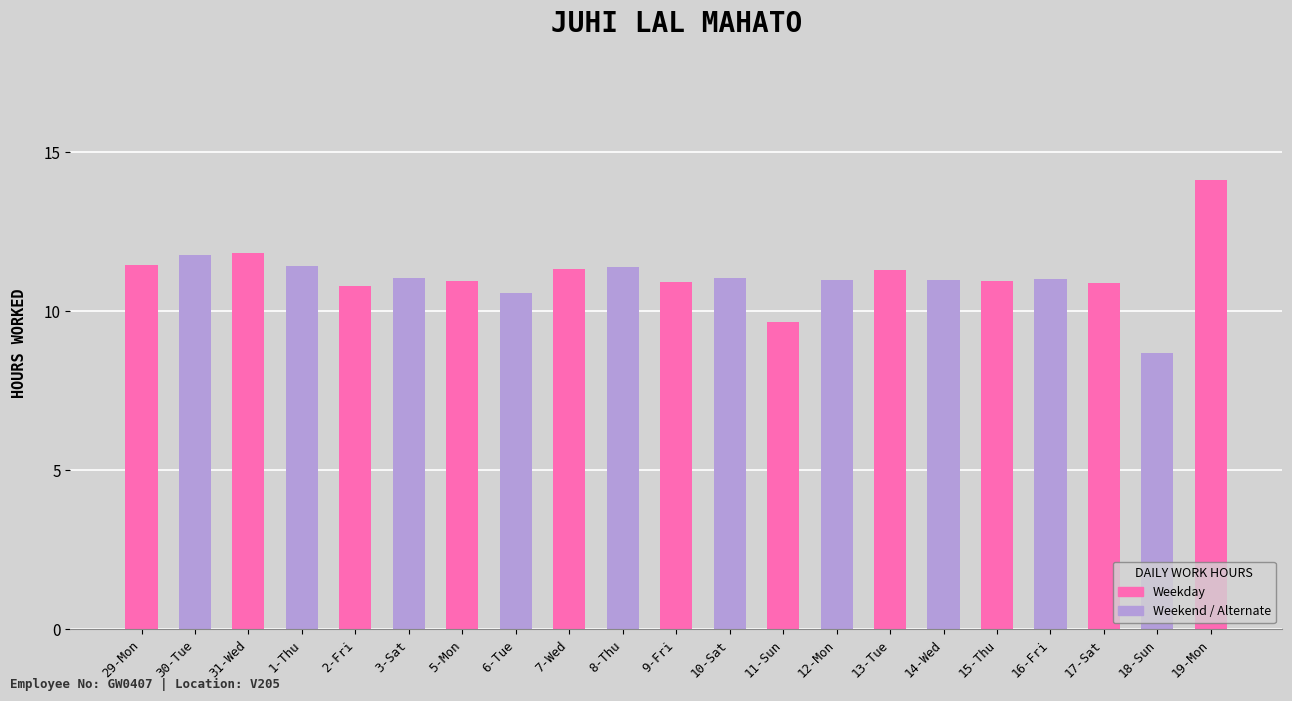

Count the number of data series in this chart.

1